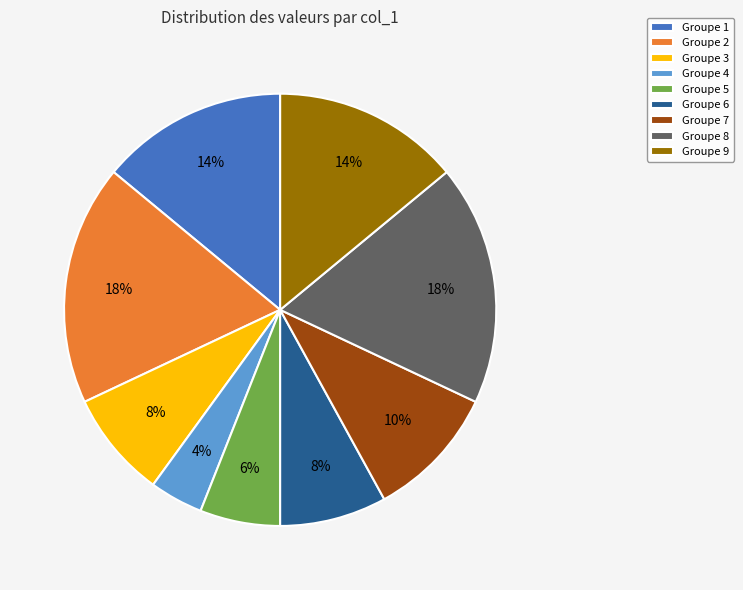

Is it true that Groupe 3 is 8% of the pie?

True